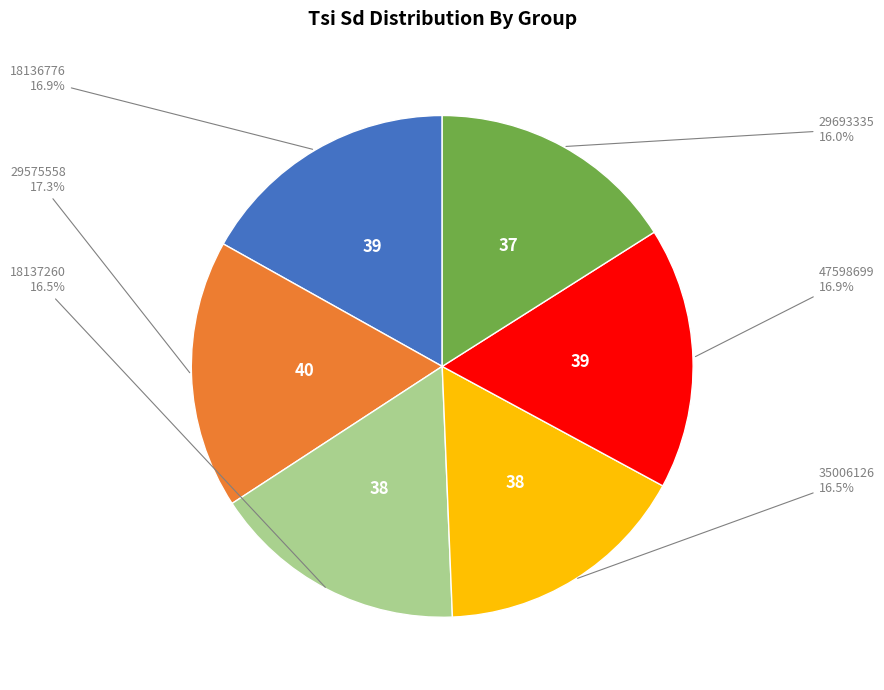

Does any single category account for the majority?

No